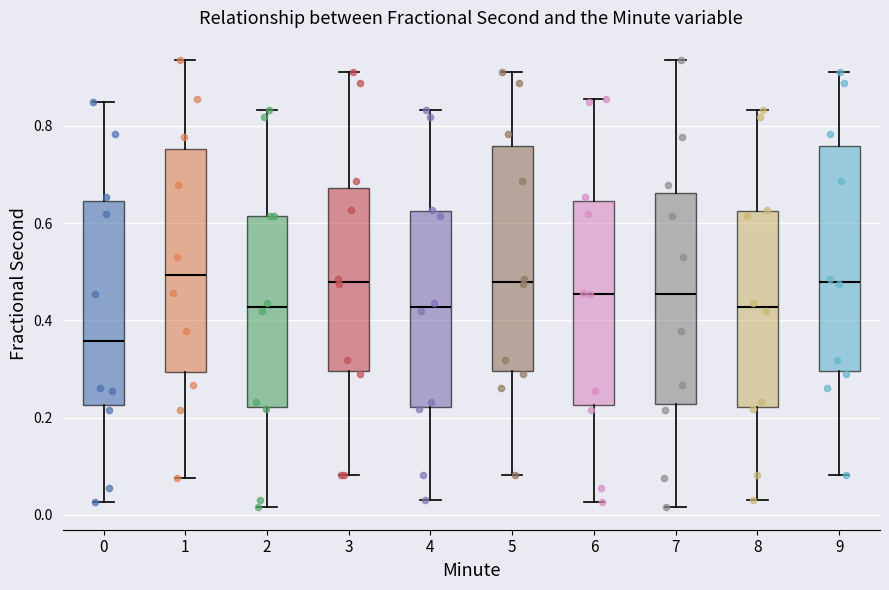

Reading left to right, read every box against the y-axis: the position of its median line, the range the box covers, and the ends of its whiskers. The values are not printed on the chart, so give them approximately, as read against the axis.

0: median 0.36, box 0.22 to 0.64, whiskers 0.02 to 0.84
1: median 0.50, box 0.30 to 0.76, whiskers 0.08 to 0.94
2: median 0.42, box 0.22 to 0.62, whiskers 0.02 to 0.84
3: median 0.48, box 0.30 to 0.68, whiskers 0.08 to 0.92
4: median 0.42, box 0.22 to 0.62, whiskers 0.04 to 0.84
5: median 0.48, box 0.30 to 0.76, whiskers 0.08 to 0.92
6: median 0.46, box 0.22 to 0.64, whiskers 0.02 to 0.86
7: median 0.46, box 0.22 to 0.66, whiskers 0.02 to 0.94
8: median 0.42, box 0.22 to 0.62, whiskers 0.04 to 0.84
9: median 0.48, box 0.30 to 0.76, whiskers 0.08 to 0.92